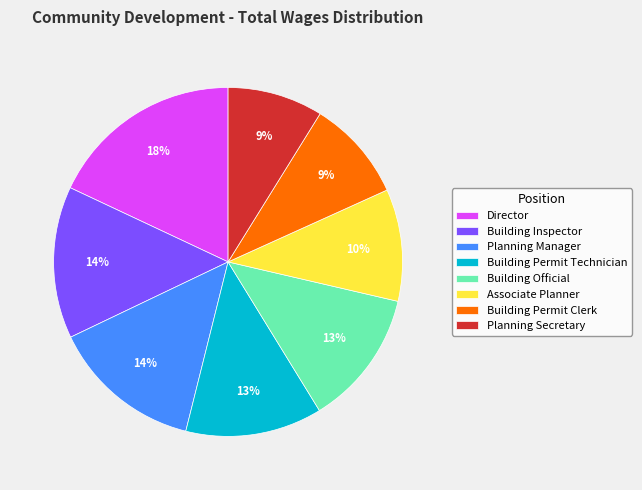

Between Planning Secretary and Building Inspector, which is larger?

Building Inspector